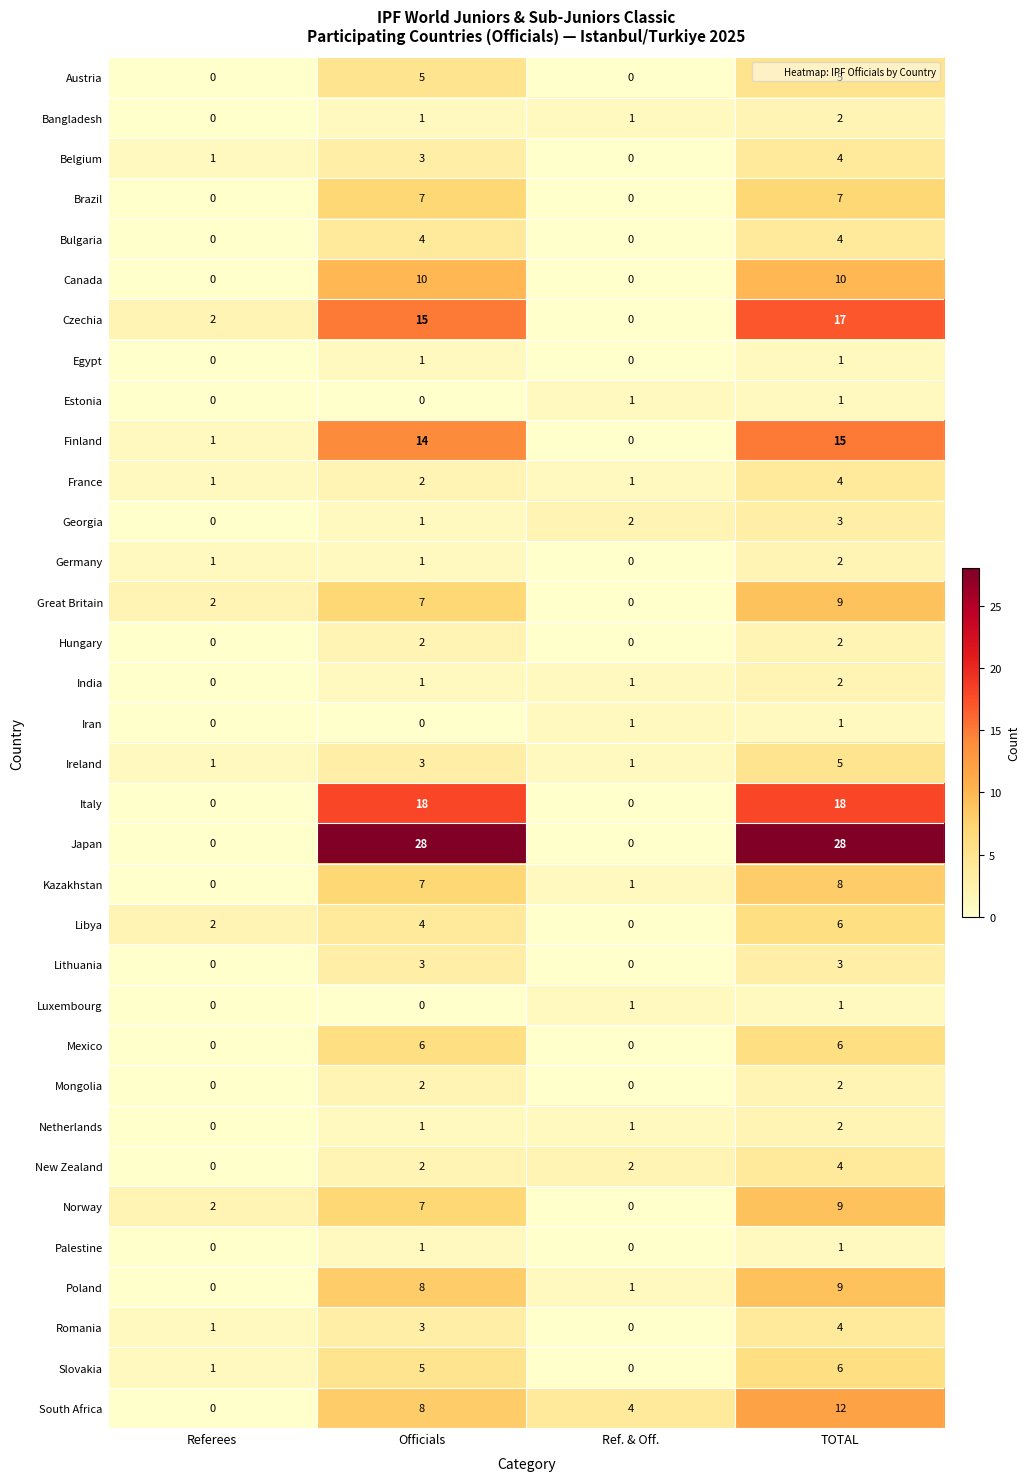

What is the total value across all series at Referees?

15